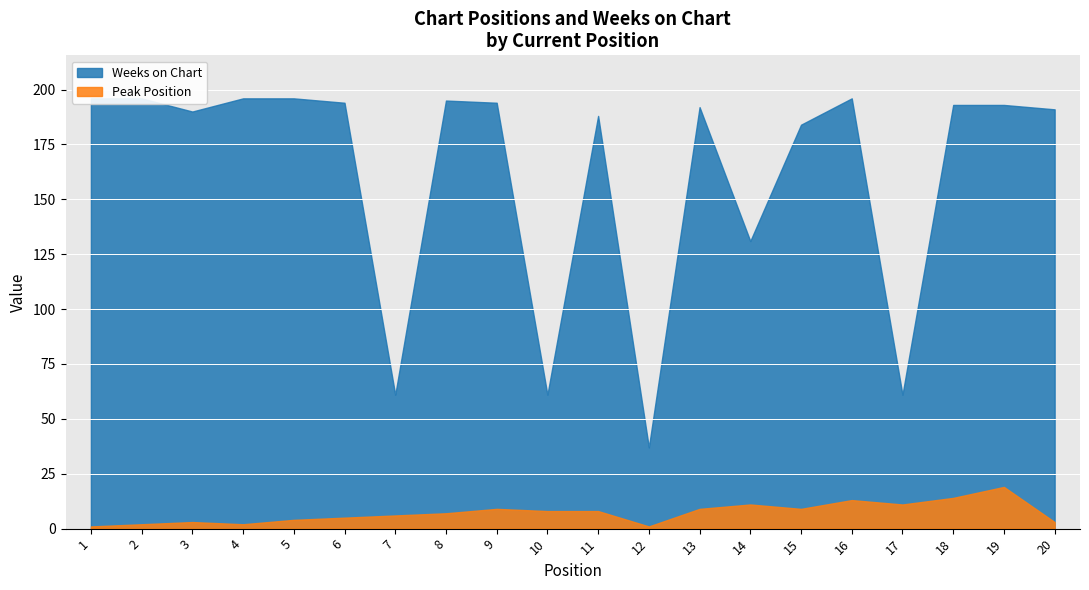

At how many categories does at least one series exceed 188?

13